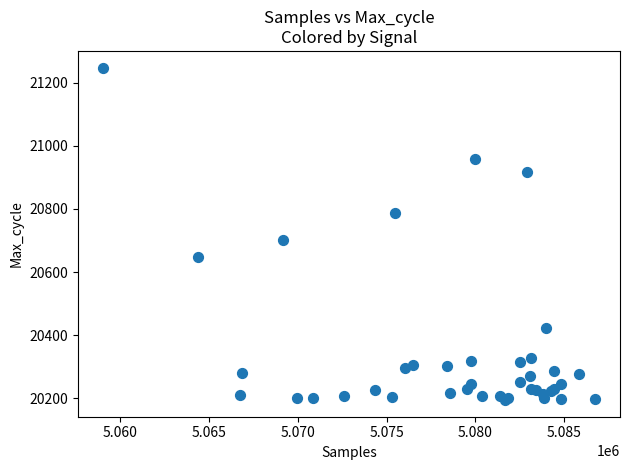

What Y value in the scatter plot is closest to 20721?

20700